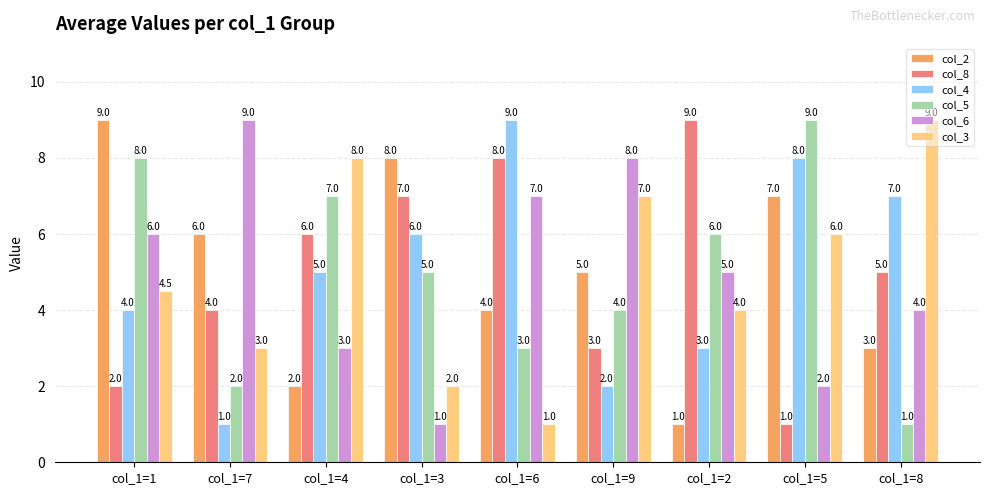

What is the greatest value displayed?

9.0